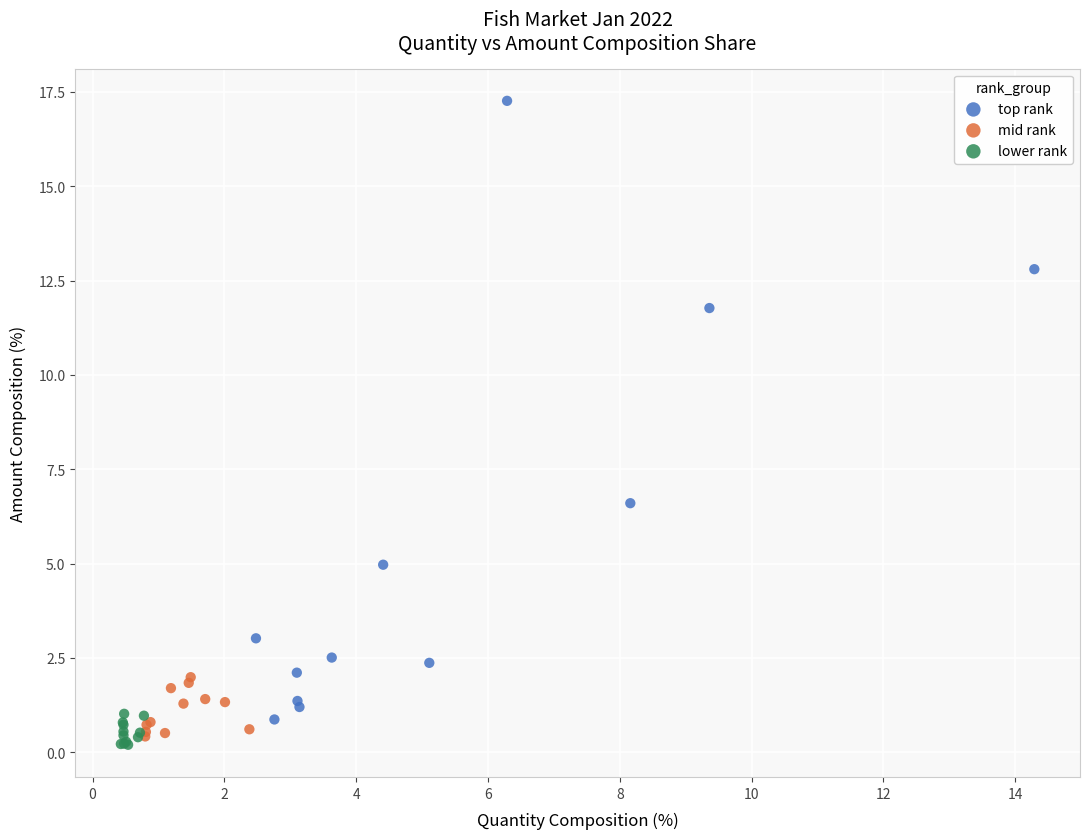

Which series has the widest spread of Y values?

top rank